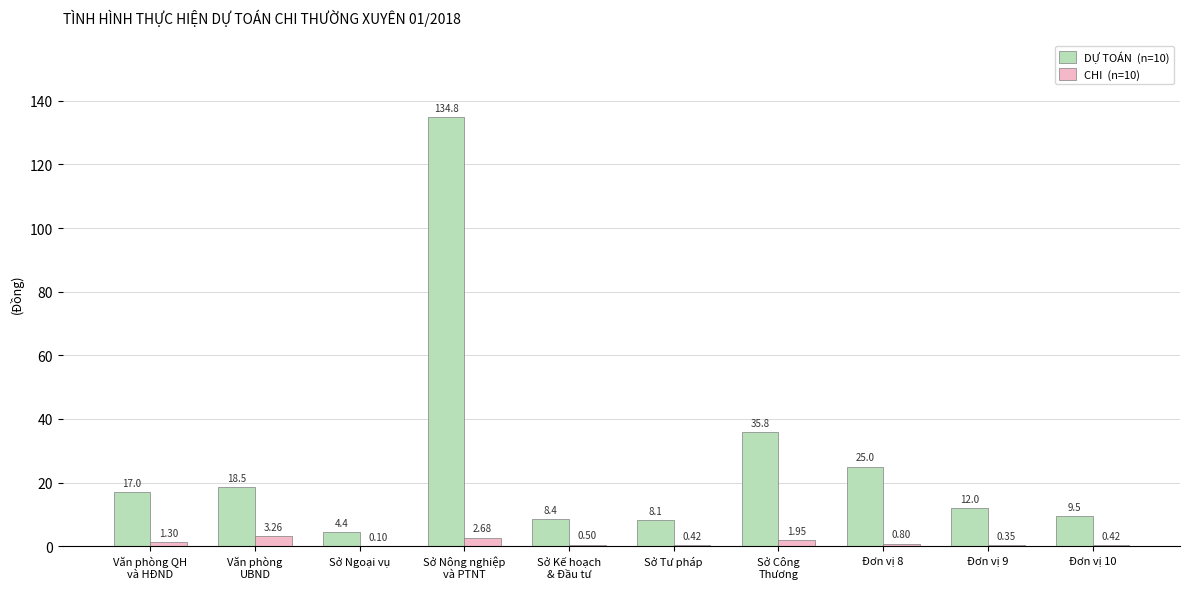

What is the total value across all series at Sở Tư pháp?

8.5